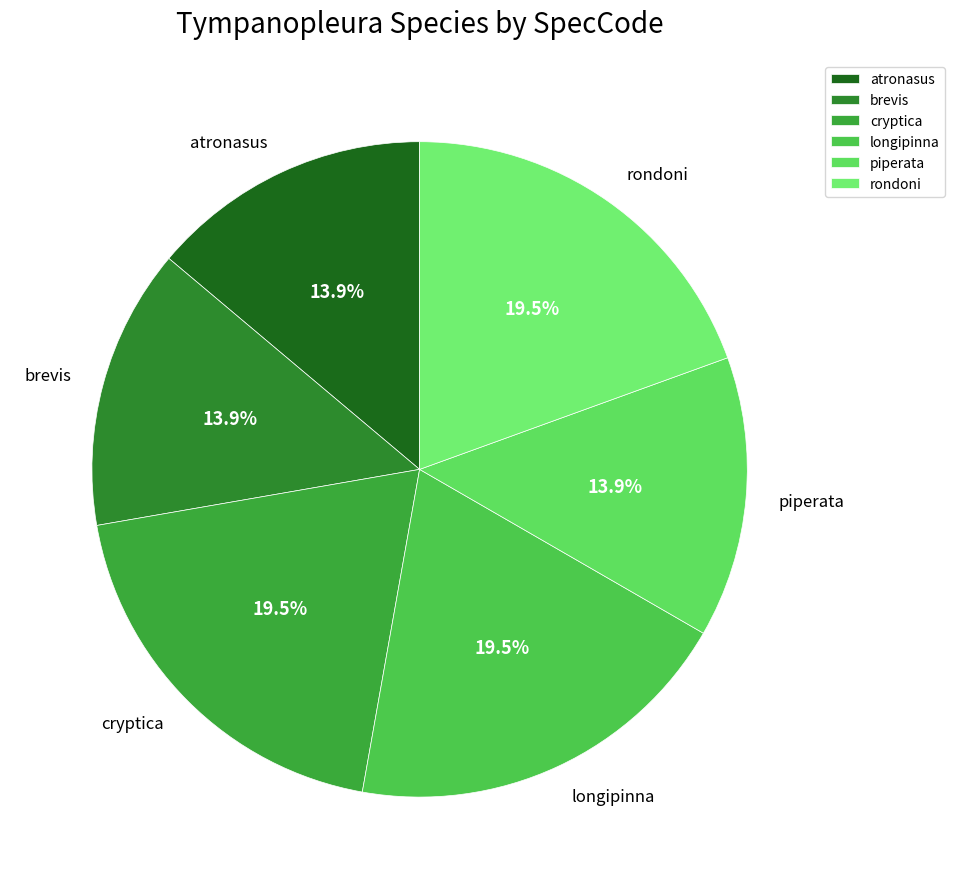

What is the total percentage of cryptica and rondoni?

38.9%